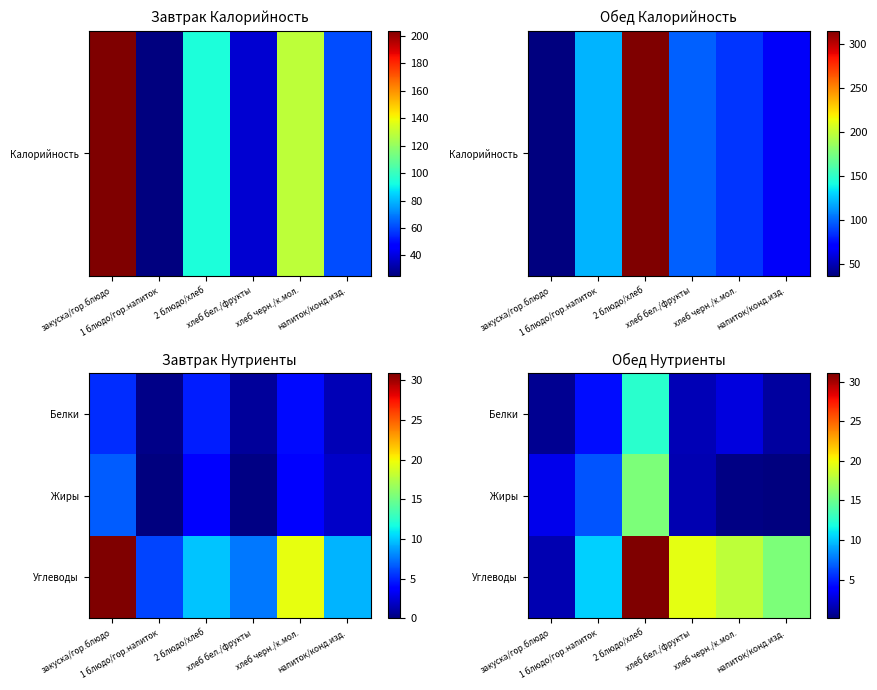

Is it true that Белки equals 1.3 at напиток/конд.изд.?

False